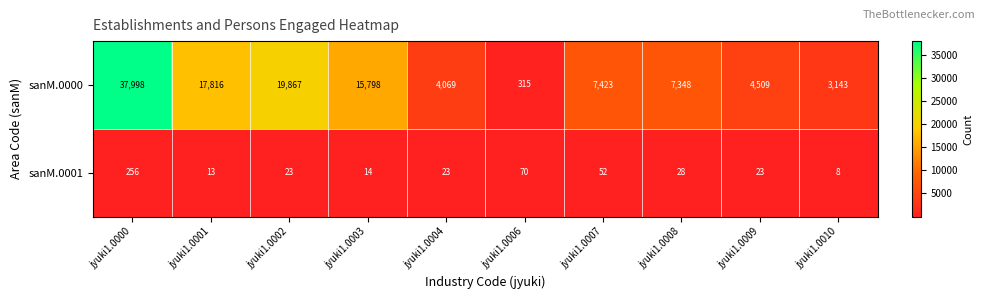

What is the average value of the sanM.0001 series?

51